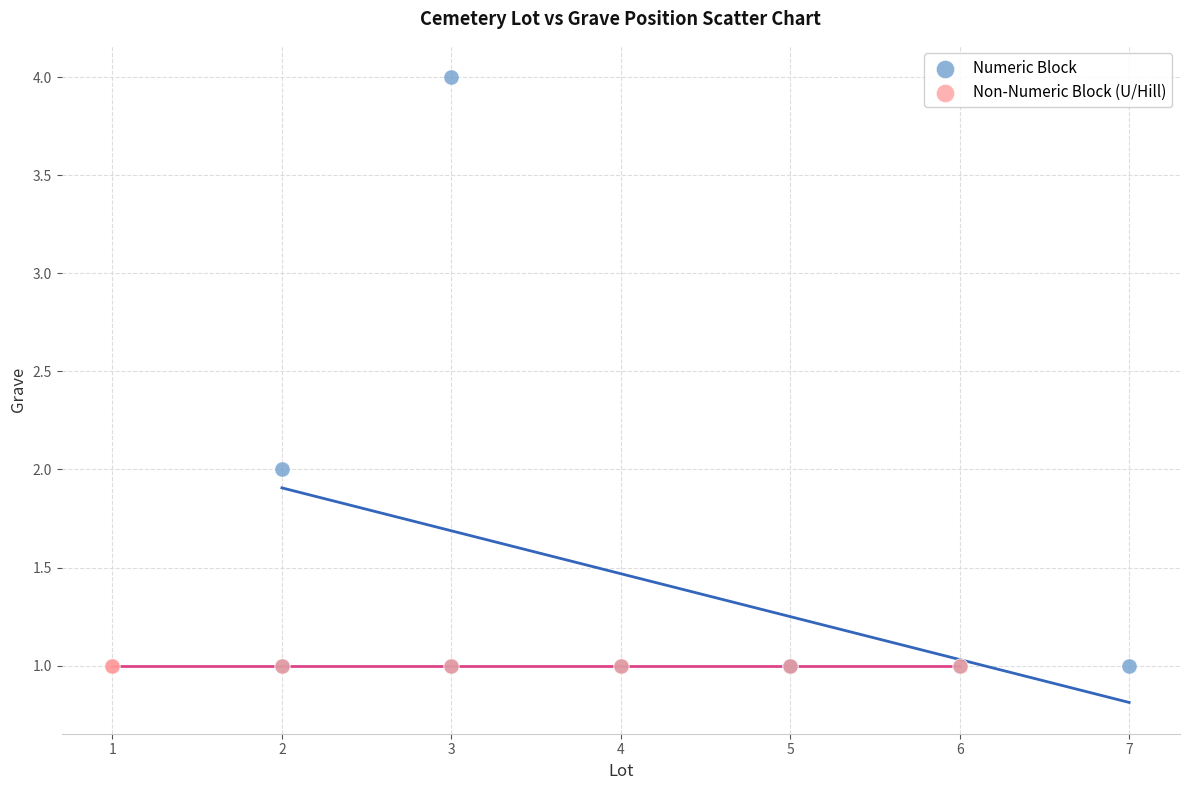

Which series reaches the maximum Y coordinate?

Numeric Block